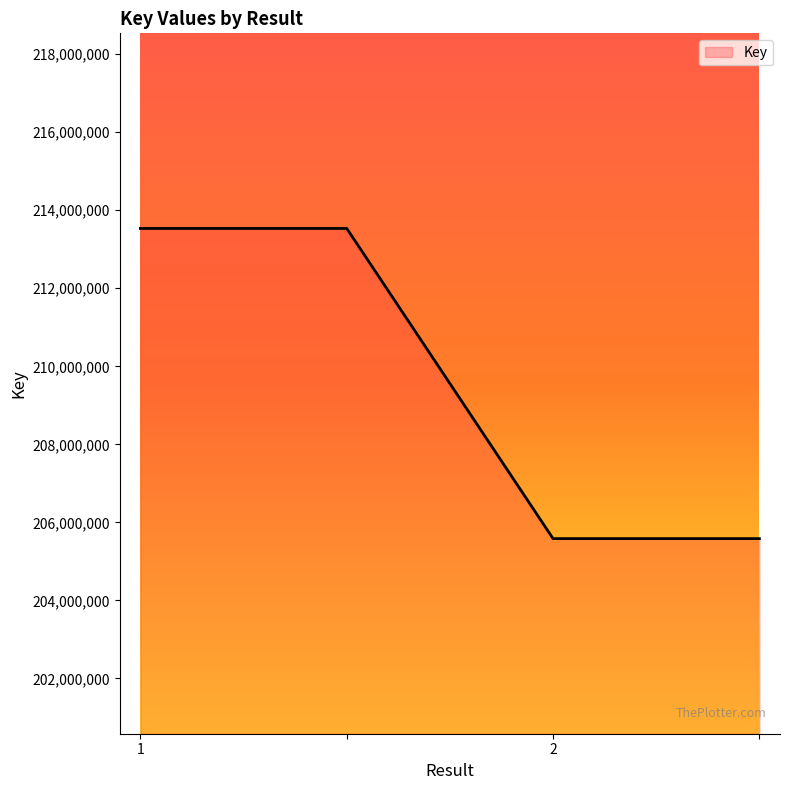

What is the difference between the second highest and second lowest values?

7948430